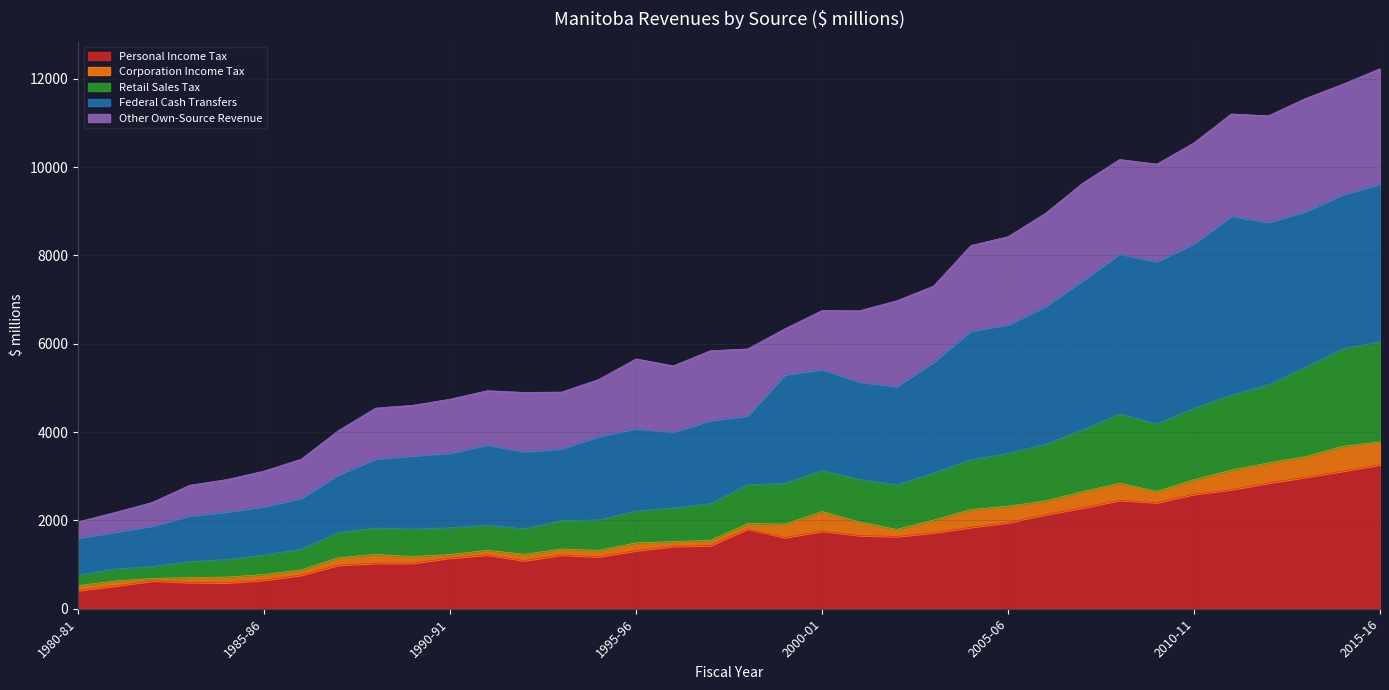

What position from the left is 2010-11?

31